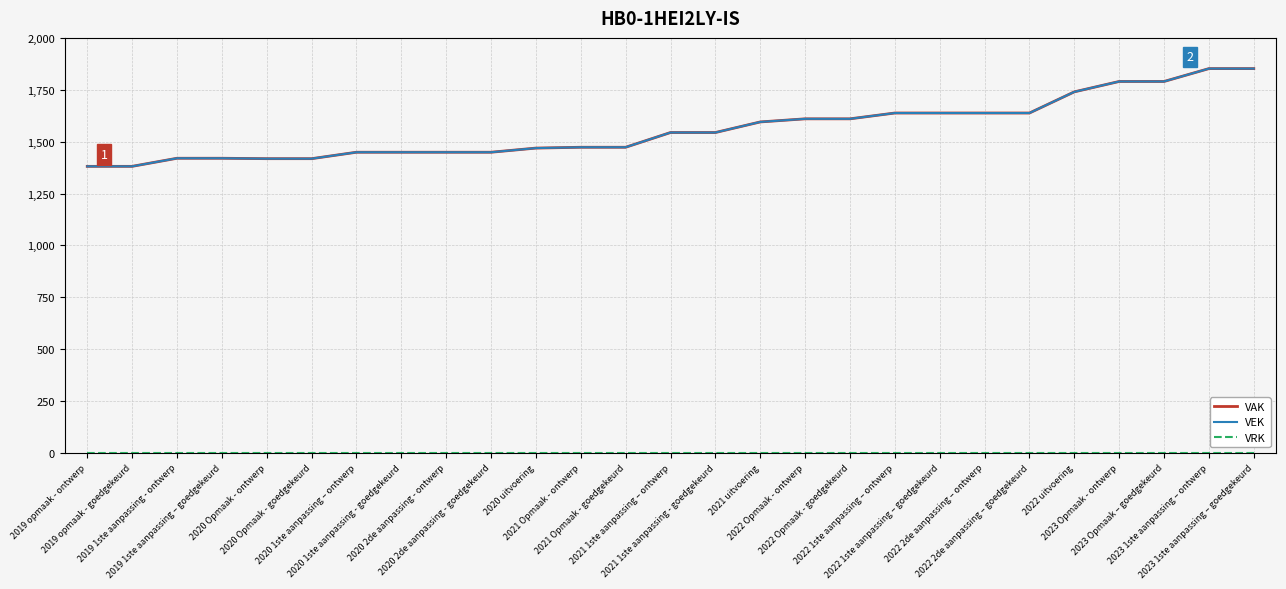

Between 2022 Opmaak - ontwerp and 2022 Opmaak - goedgekeurd, which series saw the biggest shift?

VAK